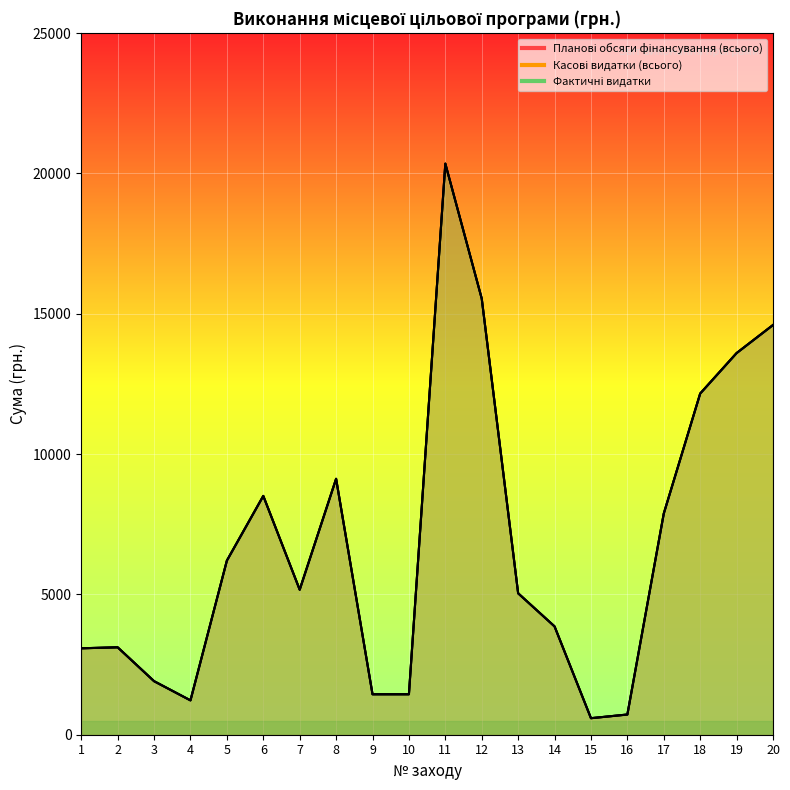

Which label corresponds to the smallest value in the chart?

15